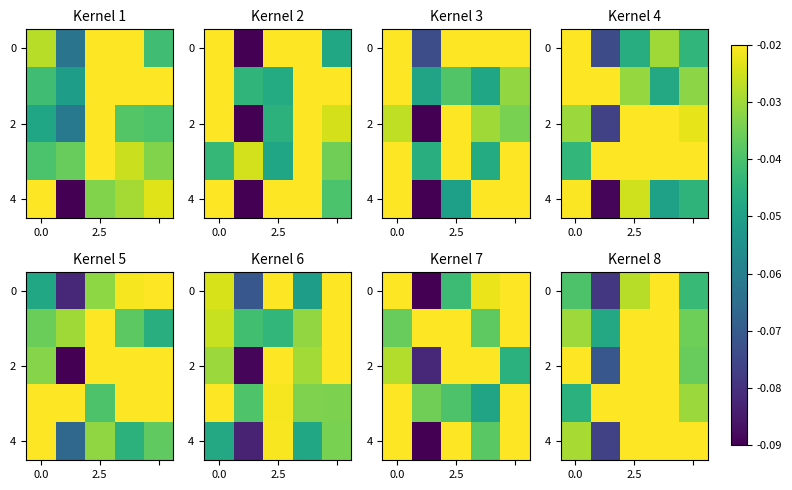

Between 2.5 and 0.0, which is larger?

2.5